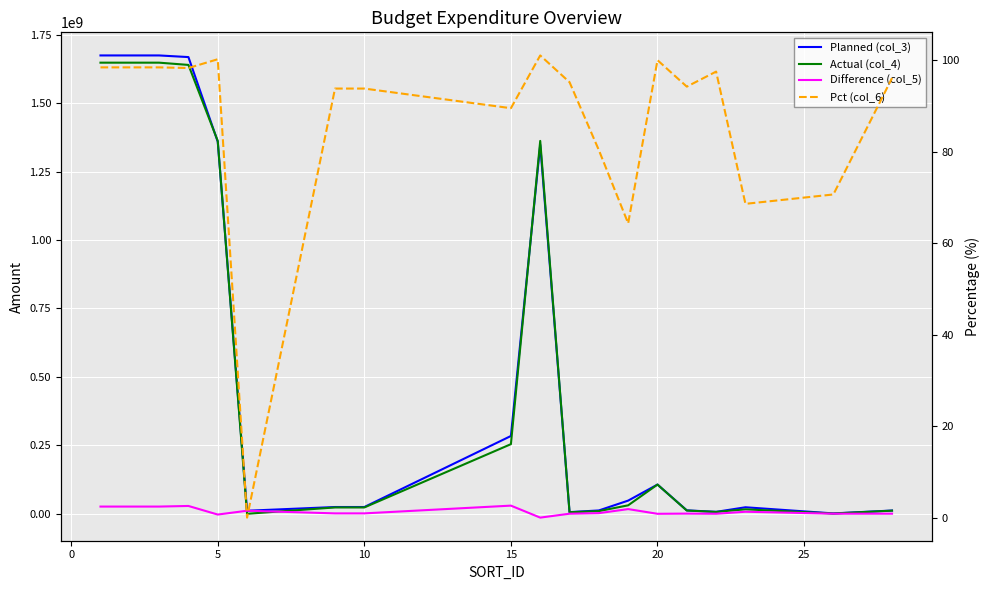

Does the chart display data point markers on the line(s)?

No